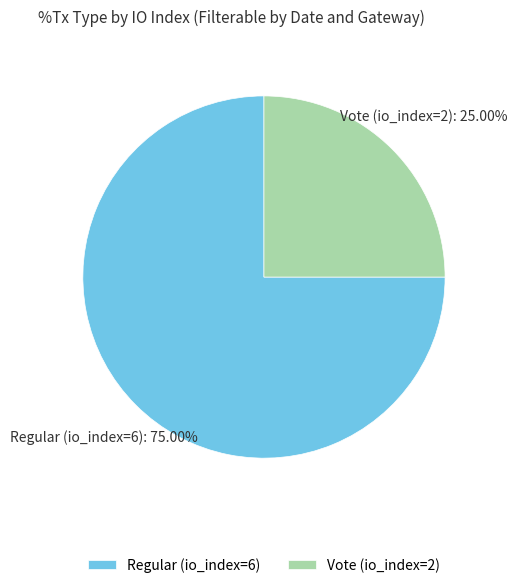

Which category accounts for the majority?

Regular (io_index=6)